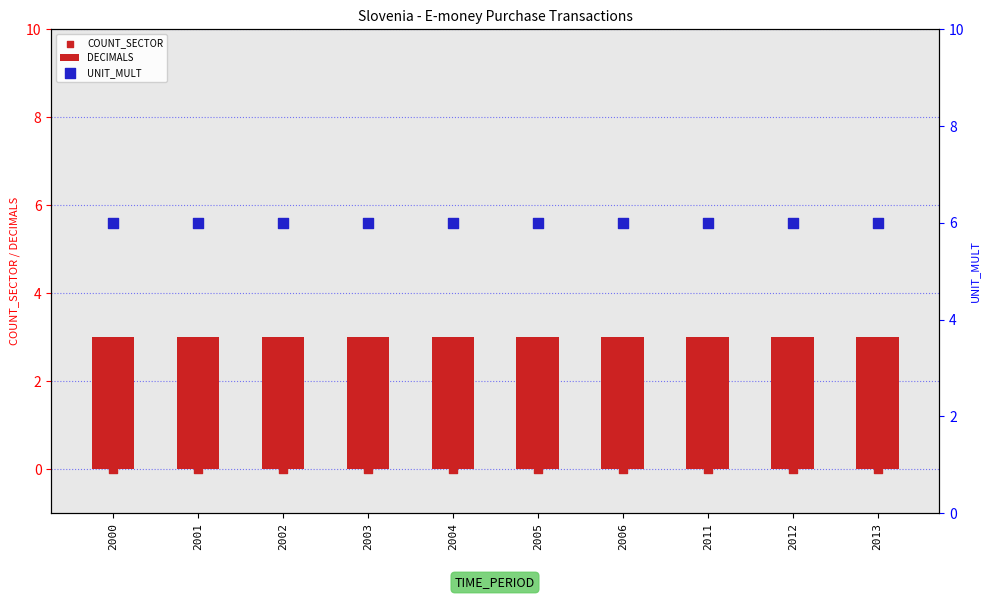

What is the total value across all series at 2003?

9